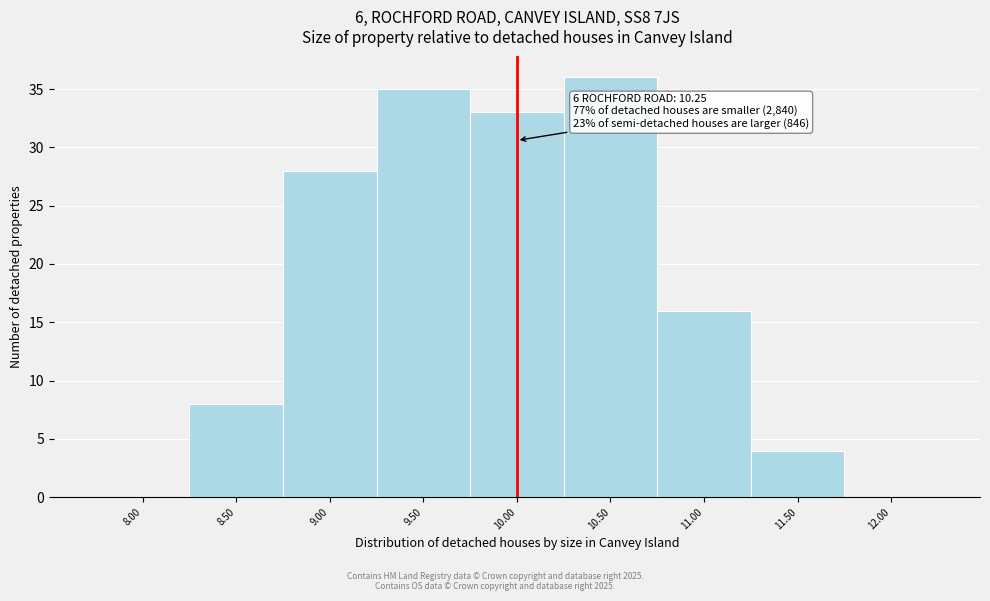

Reading left to right, what are all the values shown in this chart?

8.00=0	8.50=8	9.00=28	9.50=35	10.00=33	10.50=36	11.00=16	11.50=4	12.00=0